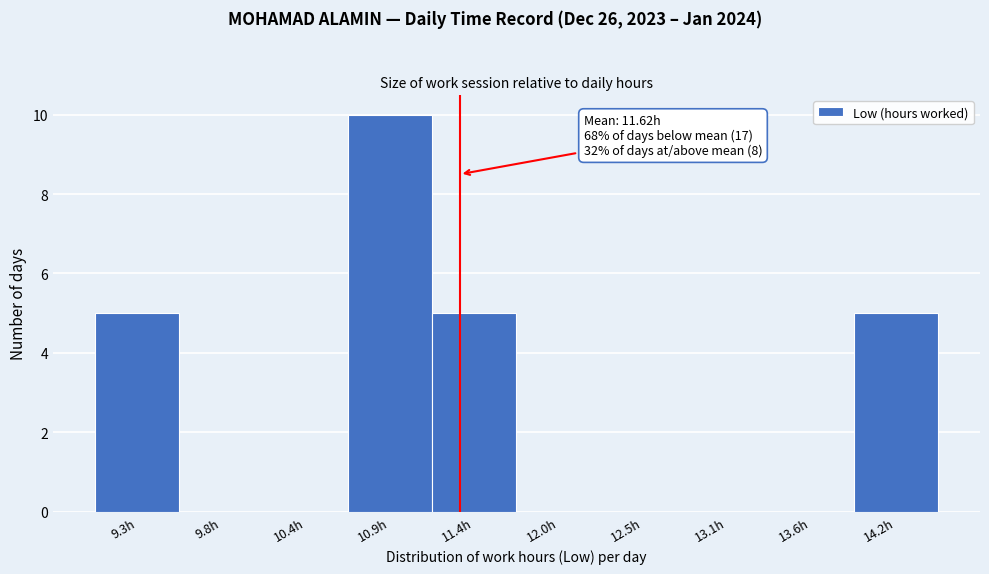

Reading right to left, transcribe all the data shown in this chart.

14.2h=5	13.6h=0	13.1h=0	12.5h=0	12.0h=0	11.4h=5	10.9h=10	10.4h=0	9.8h=0	9.3h=5